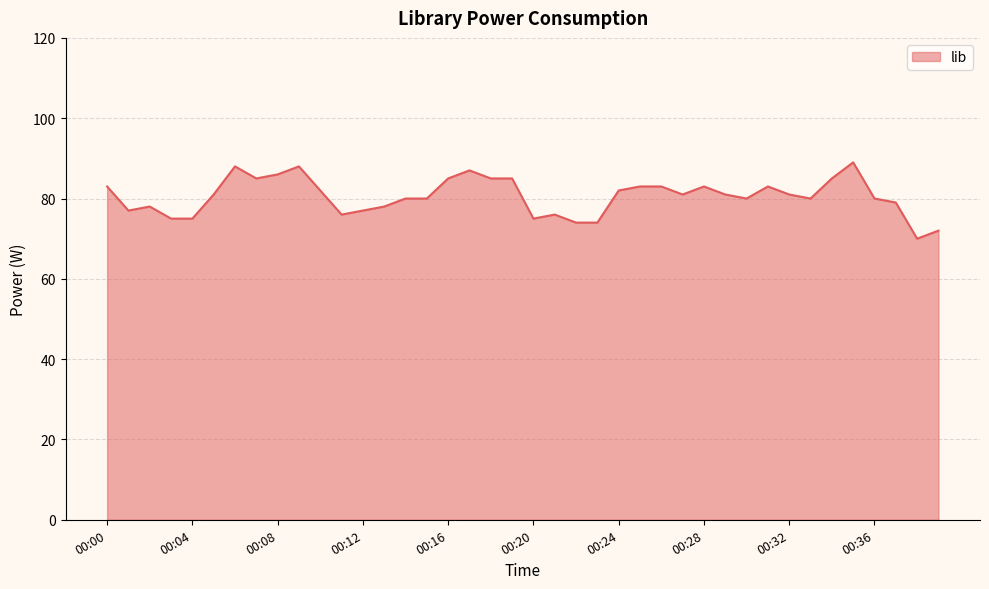

What is the difference between the maximum and minimum values?

19